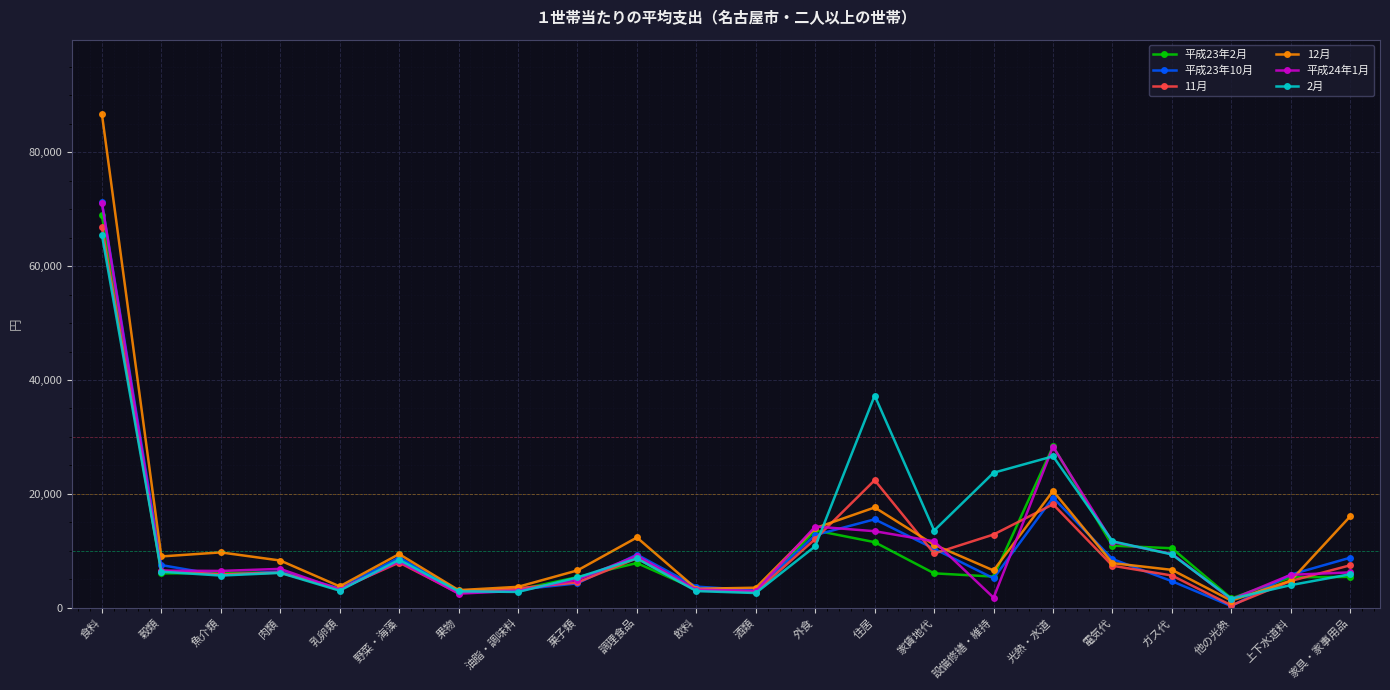

At which category does the chart reach its peak across all series?

食料